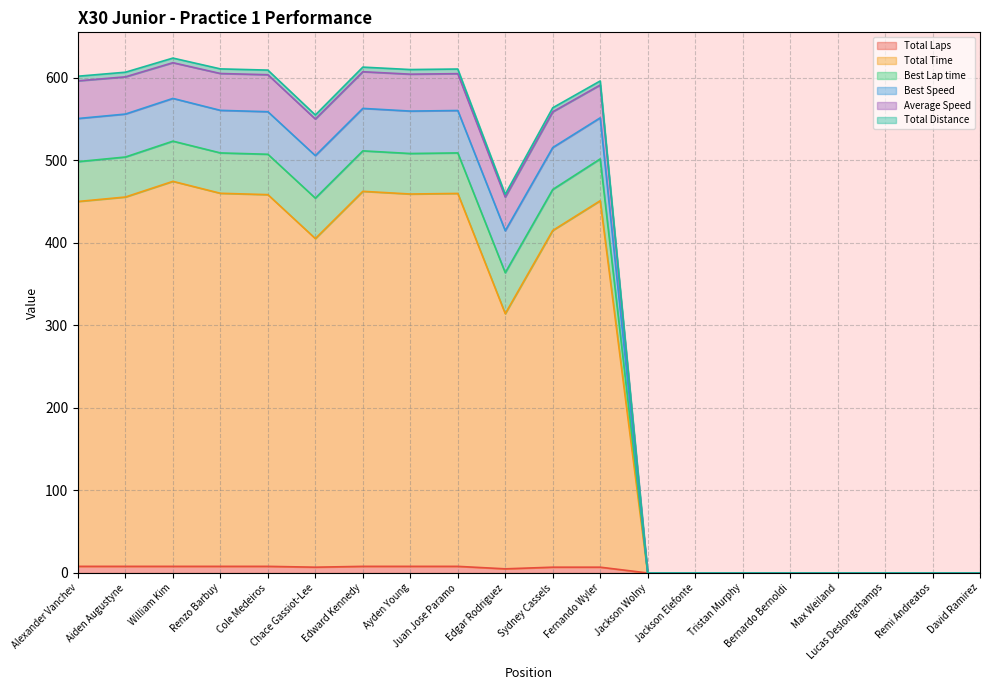

What position from the right is Aiden Augustyne?

19